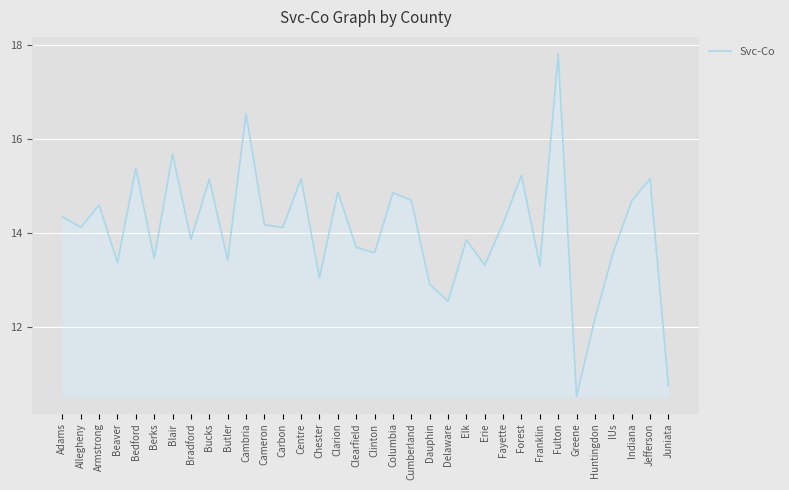

What position from the right is Juniata?

1